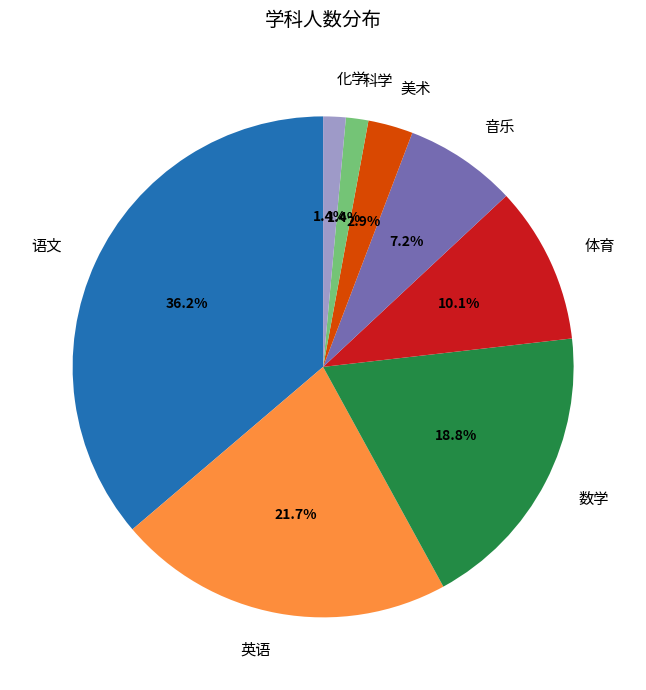

Is 科学 the majority of the pie?

No